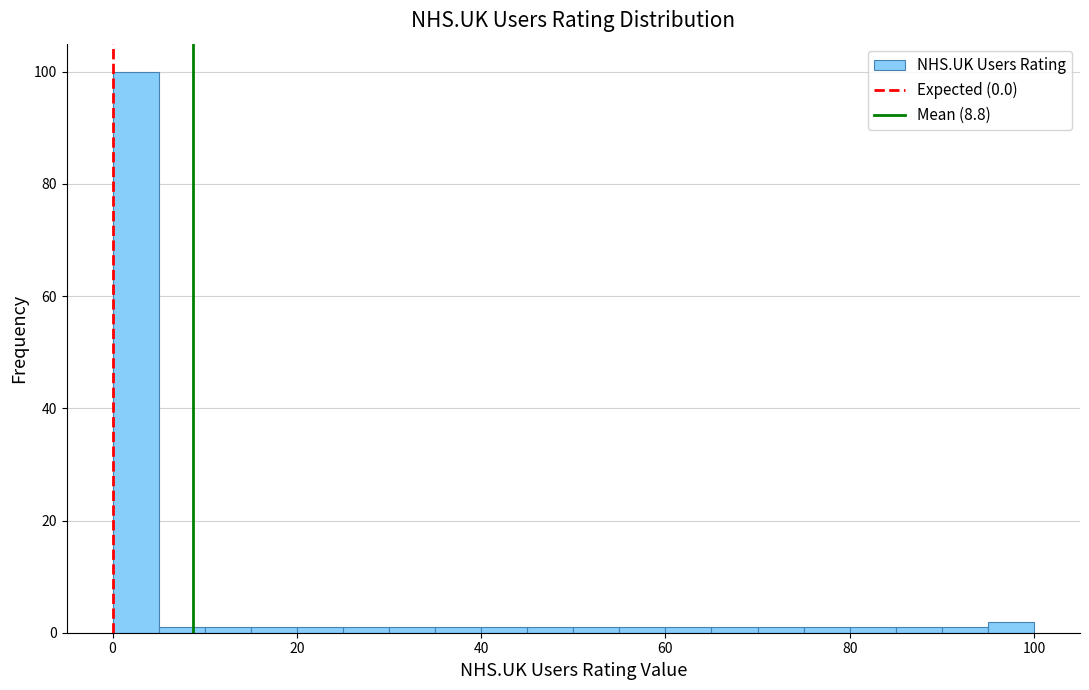

Around what value on the x-axis is the tallest bar? Give the approximate position of its centre, as read against the axis.

2